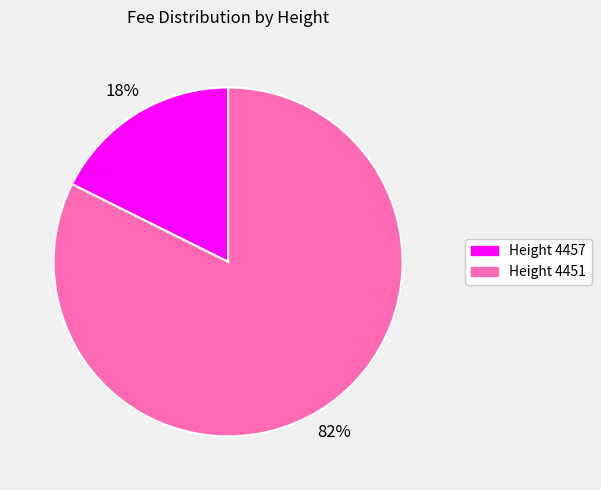

Is there any slice that represents more than half of the pie?

Yes